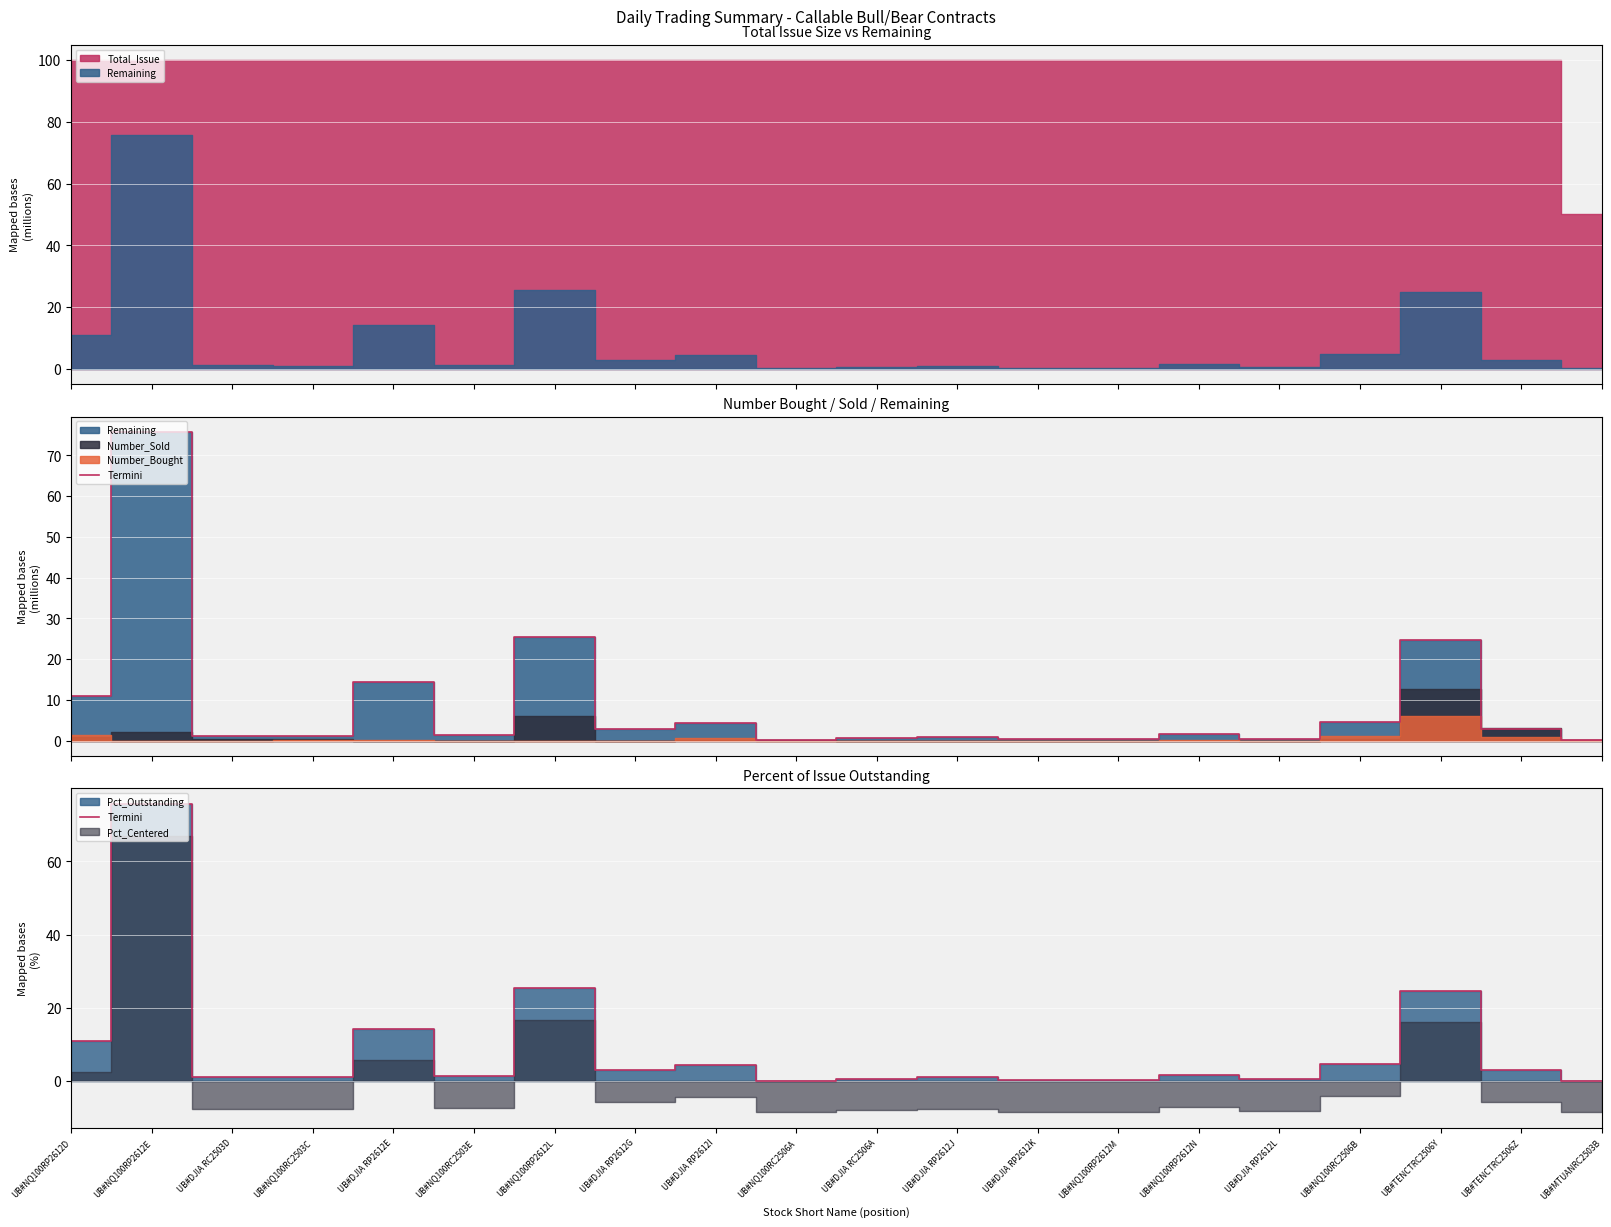

True or false: there are more than 2 points higher than both neighbors.

True